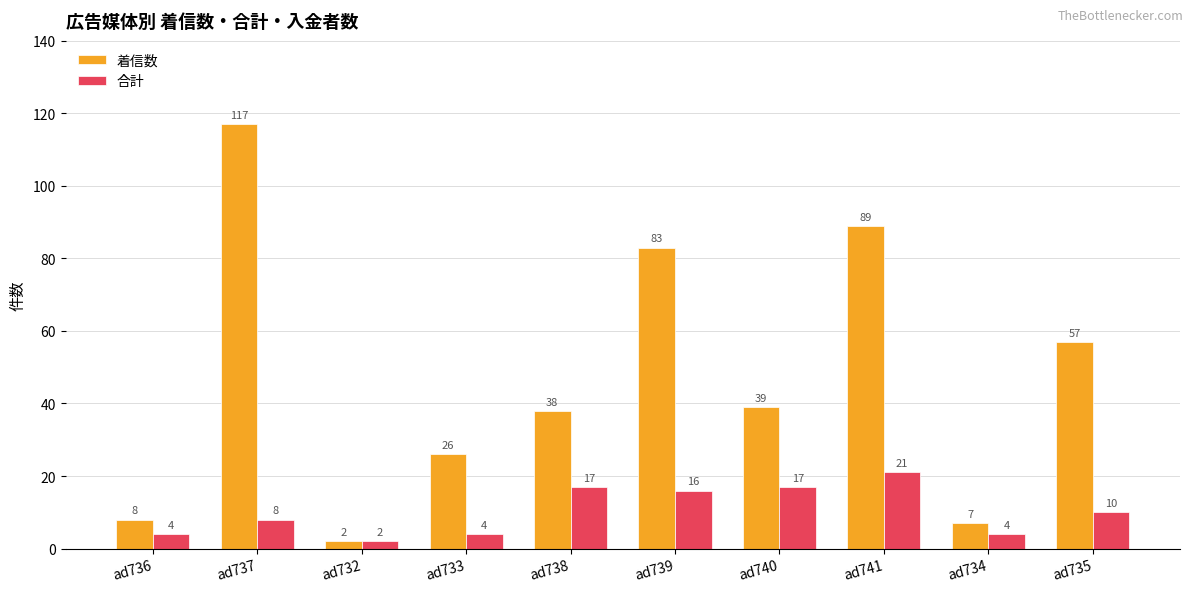

How many data points does each series have?

10